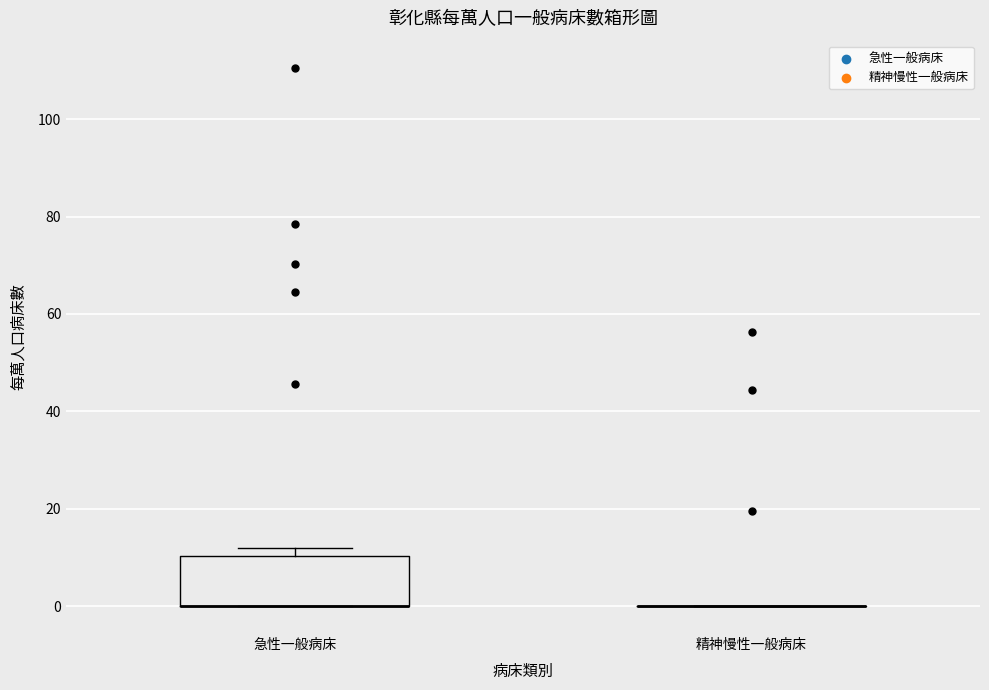

Reading left to right, read every box against the y-axis: the position of its median line, the range the box covers, and the ends of its whiskers. The values are not printed on the chart, so give them approximately, as read against the axis.

急性一般病床: median 0 (drawn on the box's lower edge), box 0 to 10, whiskers 0 to 12
精神慢性一般病床: box collapsed to a line at 0, whiskers 0 to 0